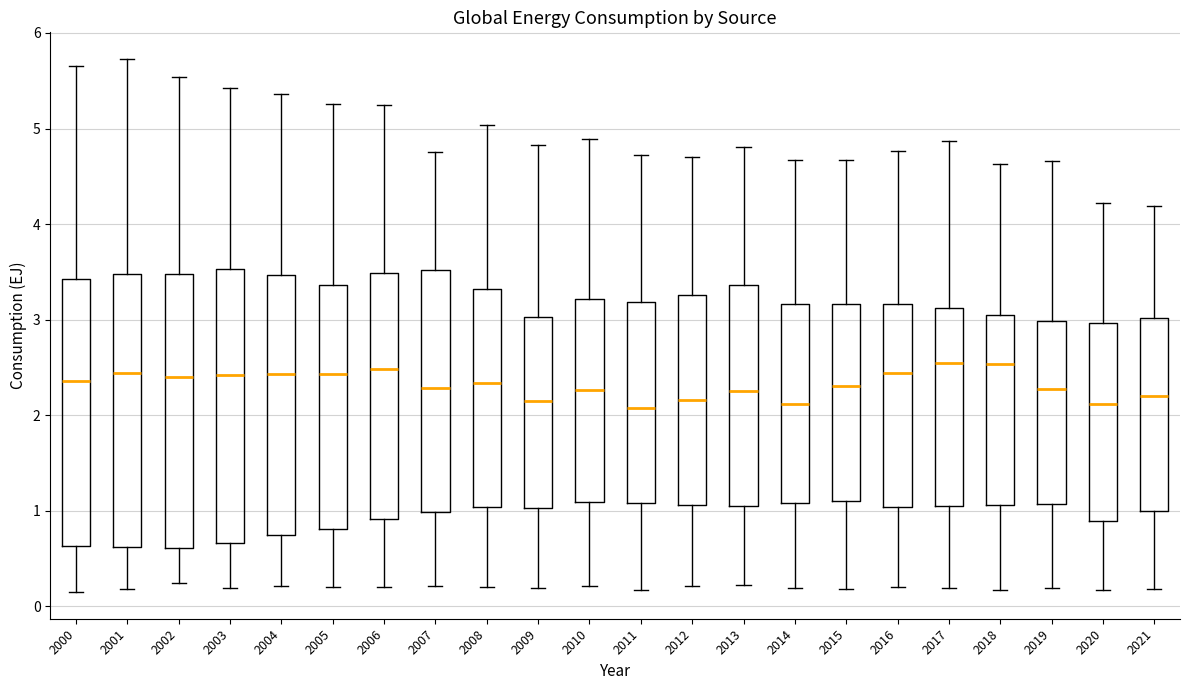

Reading left to right, transcribe this box plot: for each box, give where its median line is, the range the box spans, and where its two whiskers end, as read against the y-axis. The values are not printed on the chart, so give them approximately, as read against the axis.

2000: median 2.4, box 0.6 to 3.4, whiskers 0.1 to 5.7
2001: median 2.4, box 0.6 to 3.5, whiskers 0.2 to 5.7
2002: median 2.4, box 0.6 to 3.5, whiskers 0.2 to 5.5
2003: median 2.4, box 0.7 to 3.5, whiskers 0.2 to 5.4
2004: median 2.4, box 0.7 to 3.5, whiskers 0.2 to 5.4
2005: median 2.4, box 0.8 to 3.4, whiskers 0.2 to 5.3
2006: median 2.5, box 0.9 to 3.5, whiskers 0.2 to 5.2
2007: median 2.3, box 1.0 to 3.5, whiskers 0.2 to 4.8
2008: median 2.3, box 1.0 to 3.3, whiskers 0.2 to 5.0
2009: median 2.2, box 1.0 to 3.0, whiskers 0.2 to 4.8
2010: median 2.3, box 1.1 to 3.2, whiskers 0.2 to 4.9
2011: median 2.1, box 1.1 to 3.2, whiskers 0.2 to 4.7
2012: median 2.2, box 1.1 to 3.3, whiskers 0.2 to 4.7
2013: median 2.3, box 1.1 to 3.4, whiskers 0.2 to 4.8
2014: median 2.1, box 1.1 to 3.2, whiskers 0.2 to 4.7
2015: median 2.3, box 1.1 to 3.2, whiskers 0.2 to 4.7
2016: median 2.4, box 1.0 to 3.2, whiskers 0.2 to 4.8
2017: median 2.5, box 1.0 to 3.1, whiskers 0.2 to 4.9
2018: median 2.5, box 1.1 to 3.0, whiskers 0.2 to 4.6
2019: median 2.3, box 1.1 to 3.0, whiskers 0.2 to 4.7
2020: median 2.1, box 0.9 to 3.0, whiskers 0.2 to 4.2
2021: median 2.2, box 1.0 to 3.0, whiskers 0.2 to 4.2